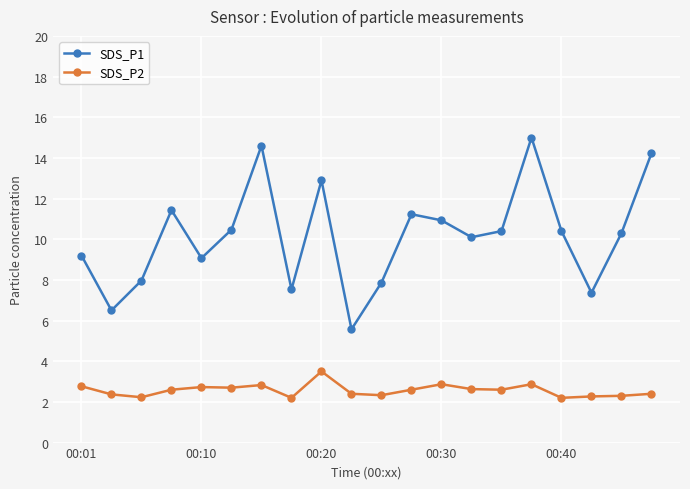

What is the maximum value for SDS_P2?

3.5